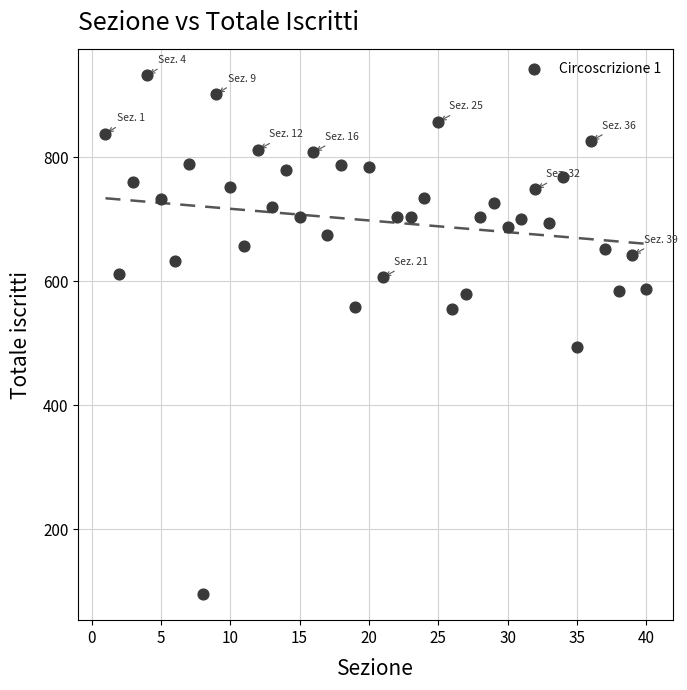

What Y value in the scatter plot is closest to 513?

494